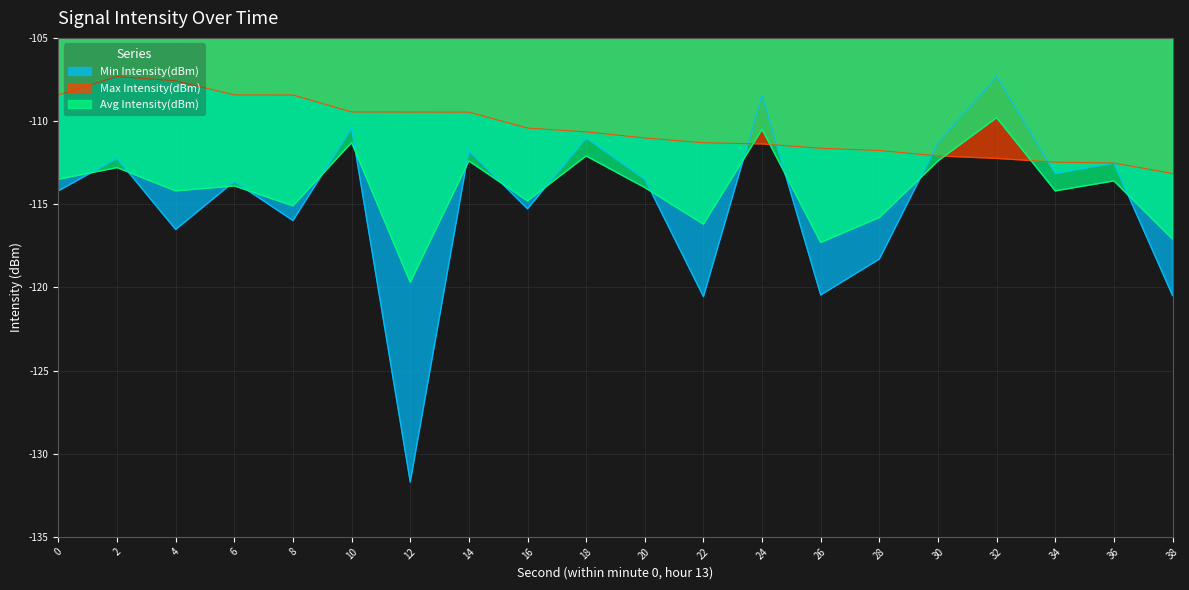

Is it true that Avg Intensity(dBm) equals -114.0 at 20?

True